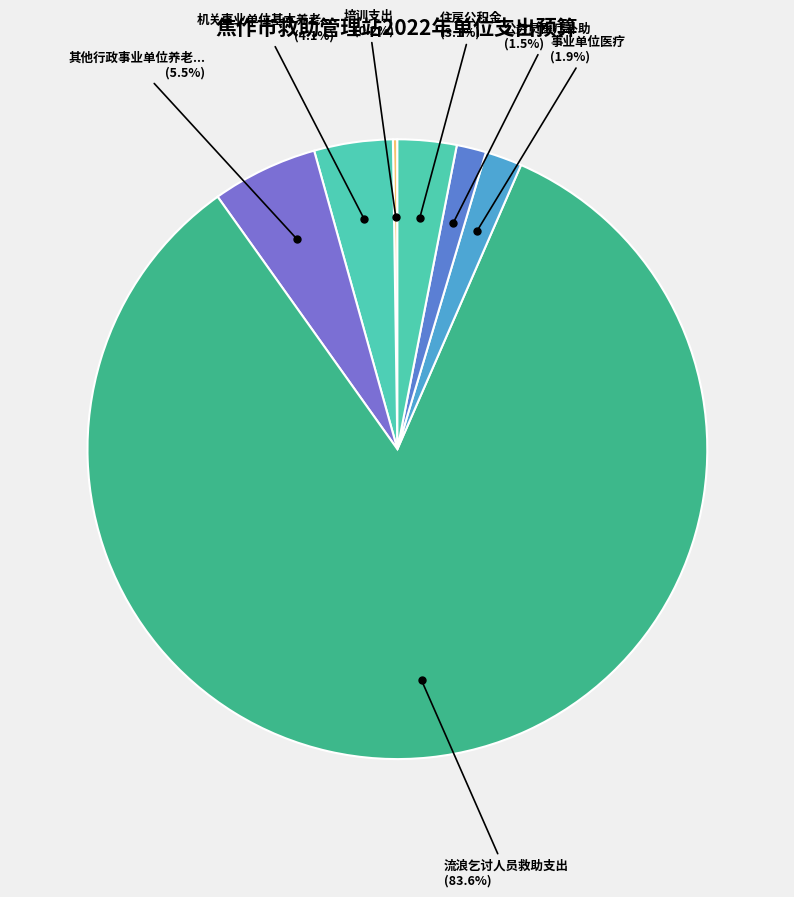

Which slice is the smallest?

培训支出